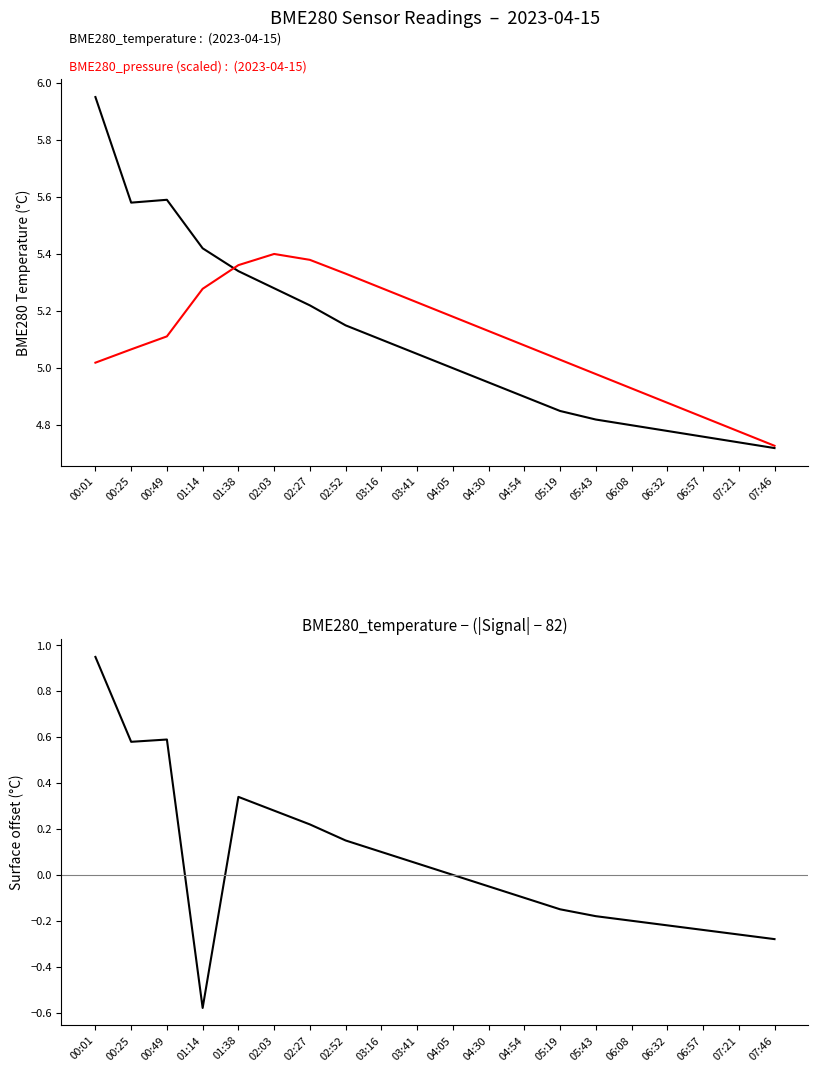

What is the sum of all BME280_pressure (scaled) values?

102.0